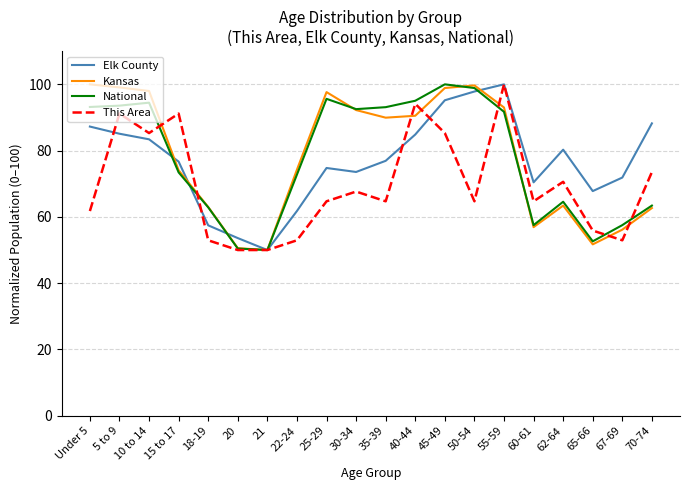

What is the difference between the highest and lowest values at 15 to 17?

17.7